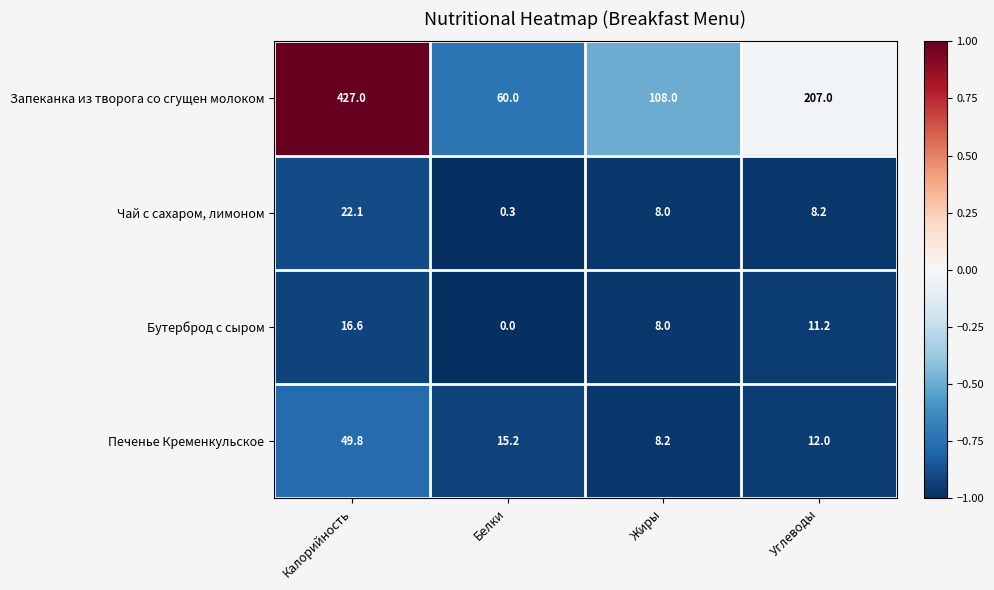

What is the average value of the Печенье Кременкульское series?

21.3